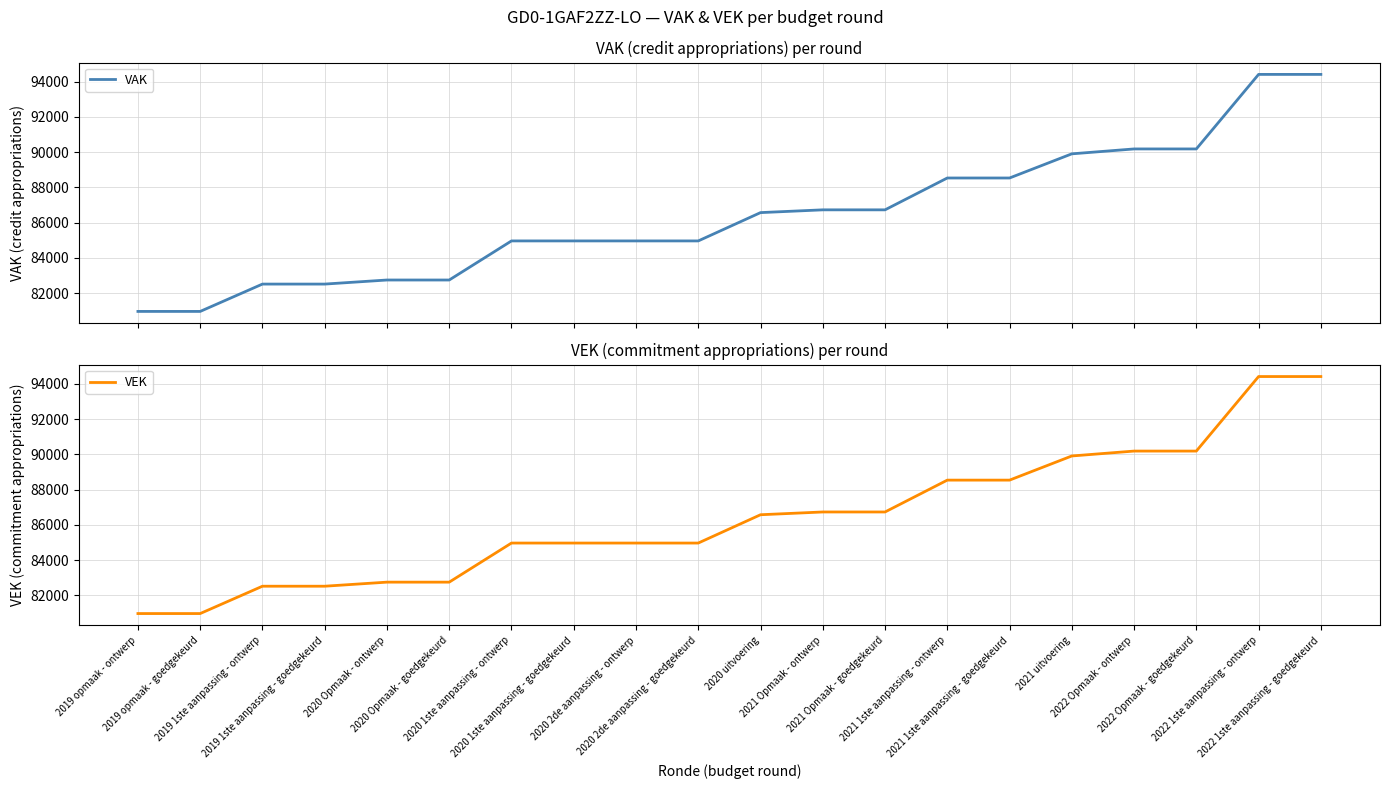

Does the chart have visible grid lines?

Yes